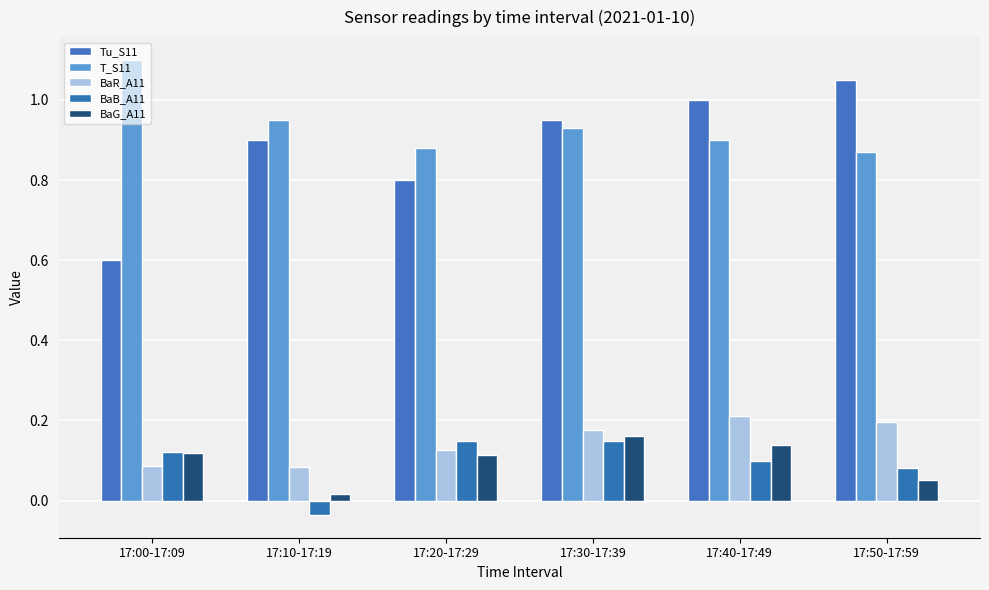

What position from the left is 17:40-17:49?

5